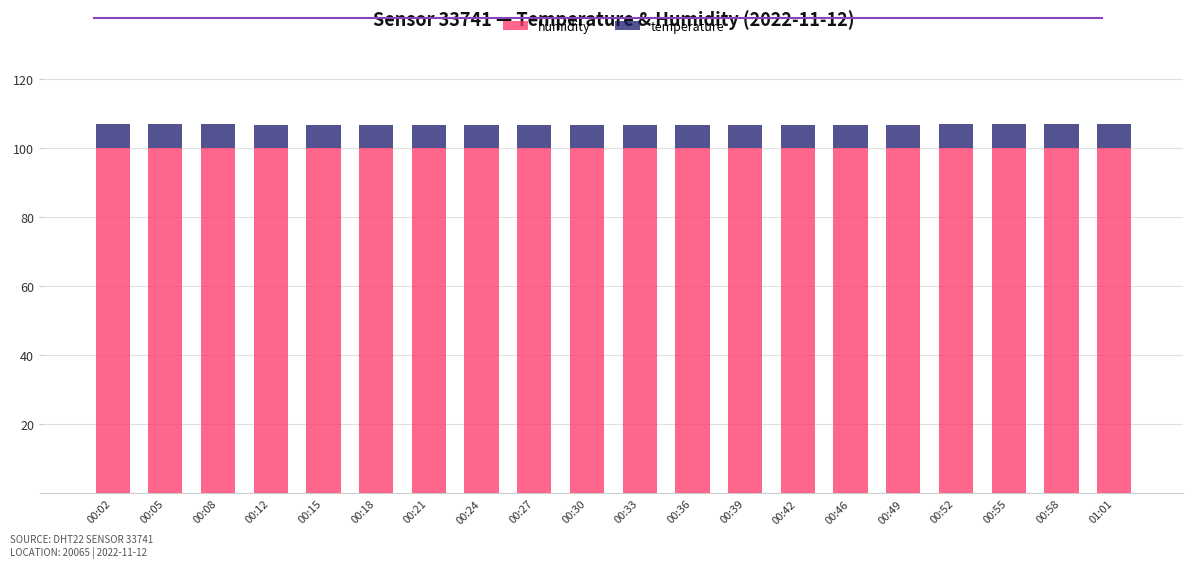

Are the bars grouped side by side (vs. stacked)?

No